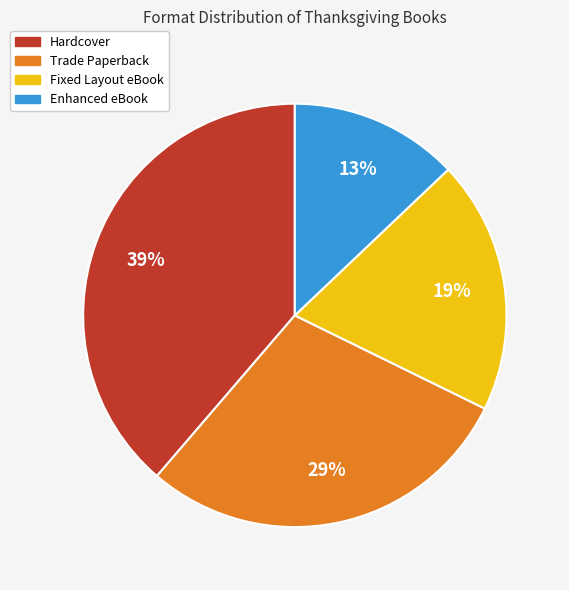

The Fixed Layout eBook slice represents 4% of the pie. True or false?

False